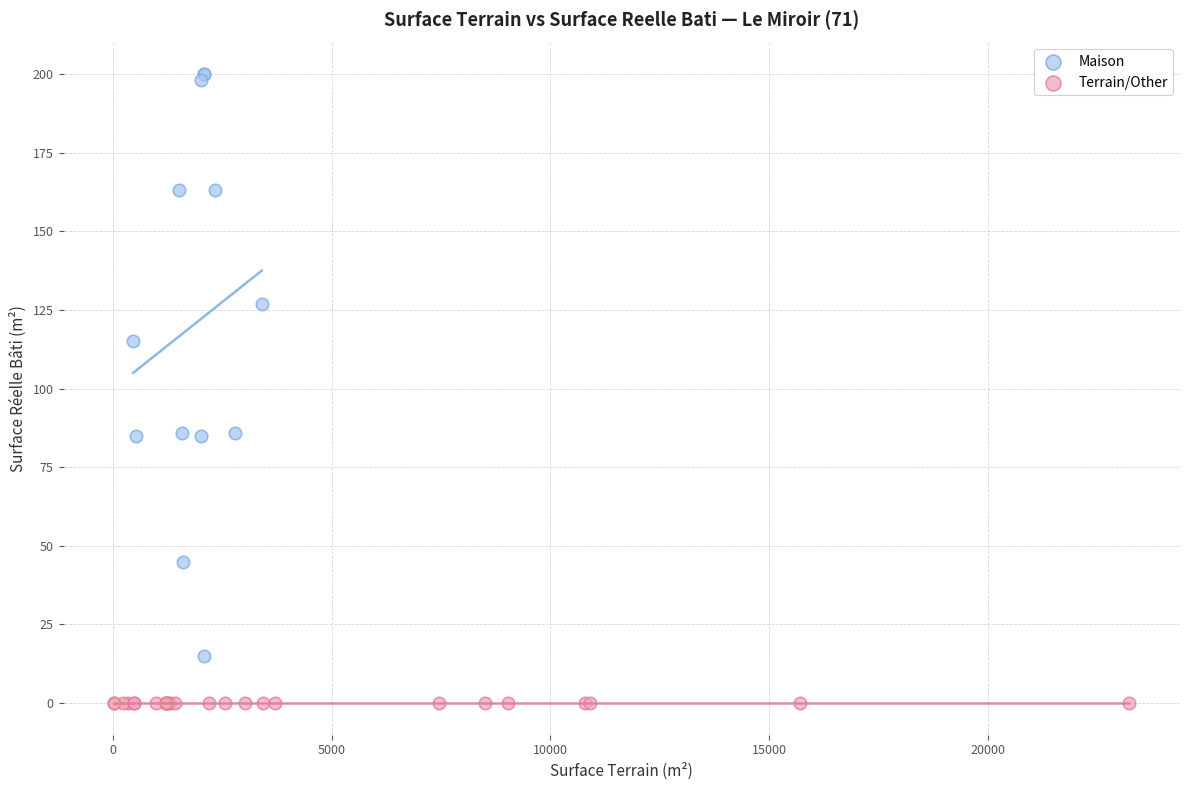

Which series reaches the maximum Y coordinate?

Maison